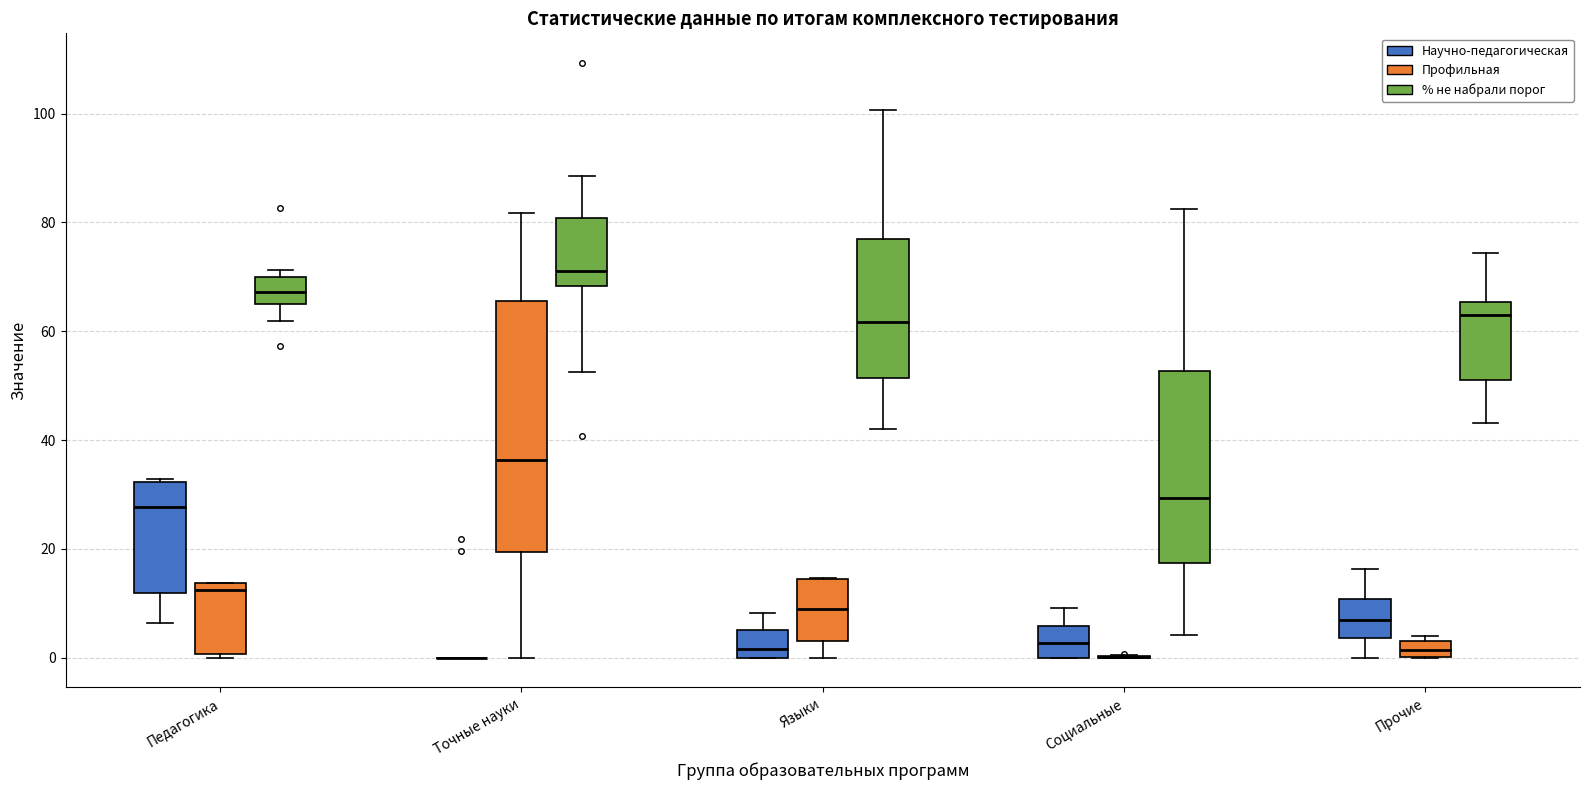

Which box is the tallest, from its lower edge to its upper edge?

Точные науки (Профильная)